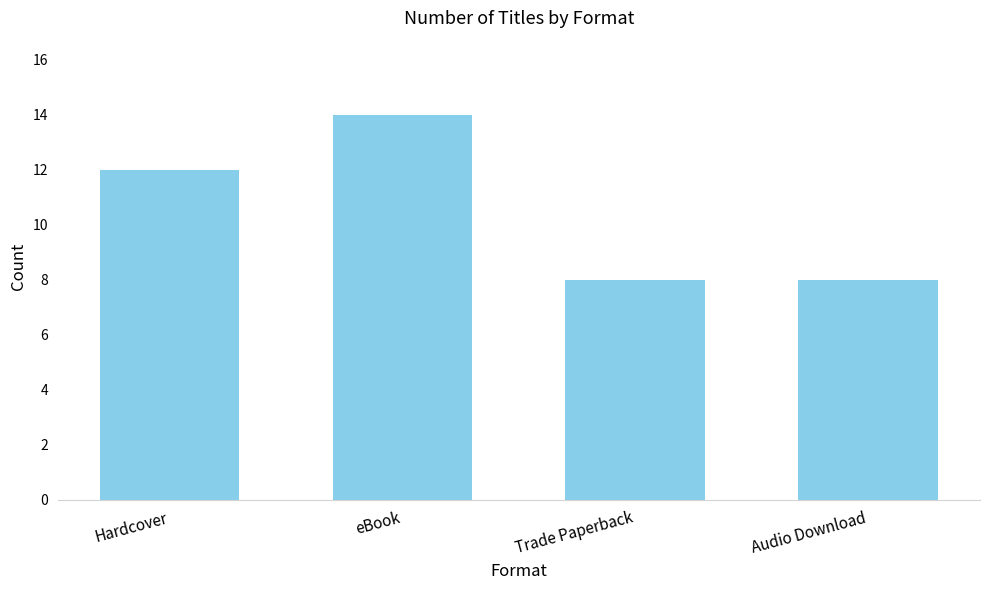

What is the change in value from Hardcover to eBook?

+2